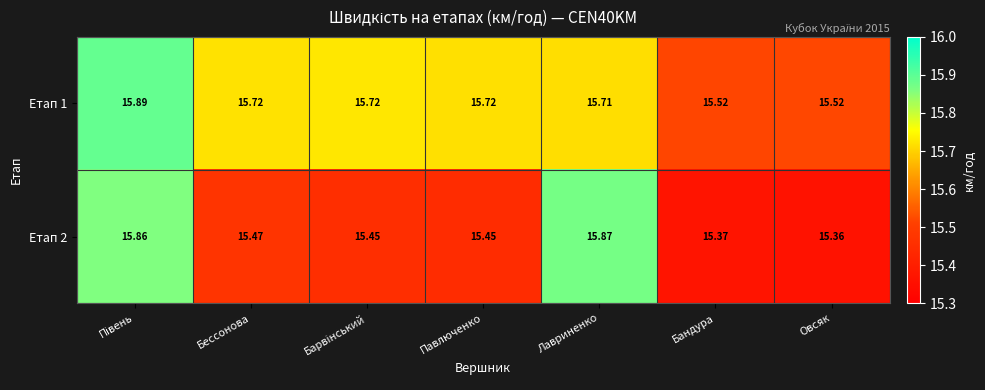

Is the value of Етап 2 at Бессонова greater than the value of Етап 1 at Овсяк?

No